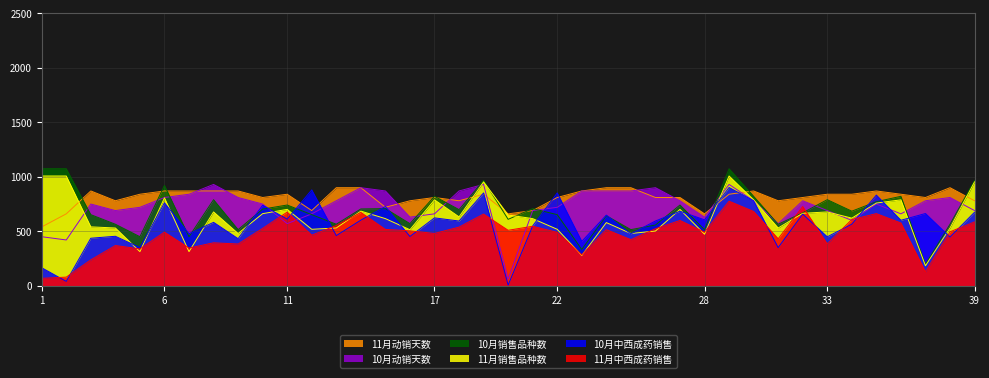

How many lines are shown in the chart?

6